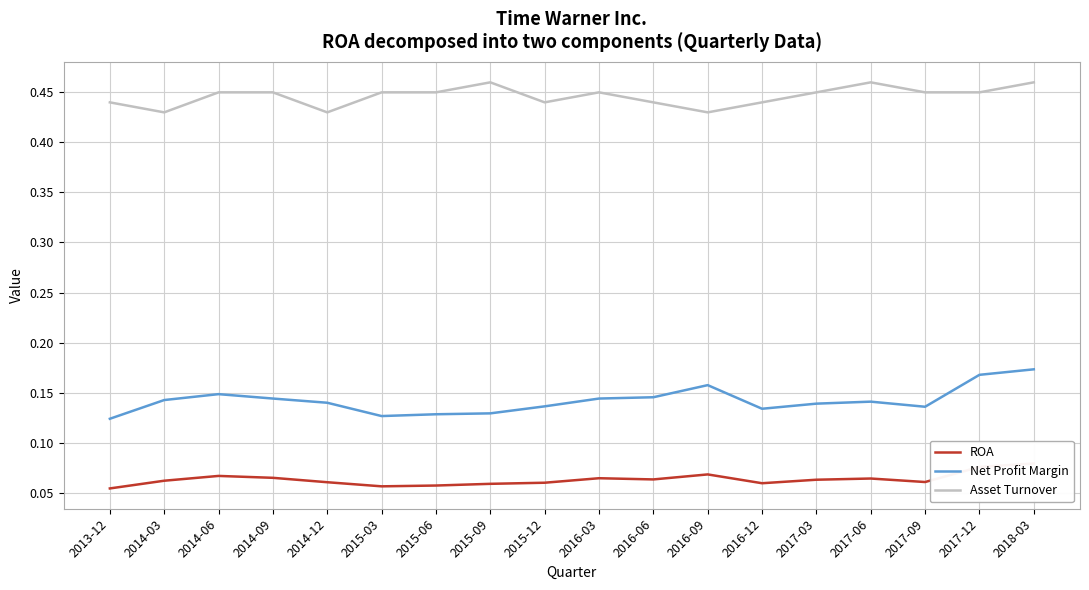

Count the Net Profit Margin values in the range 0 to 1.

18